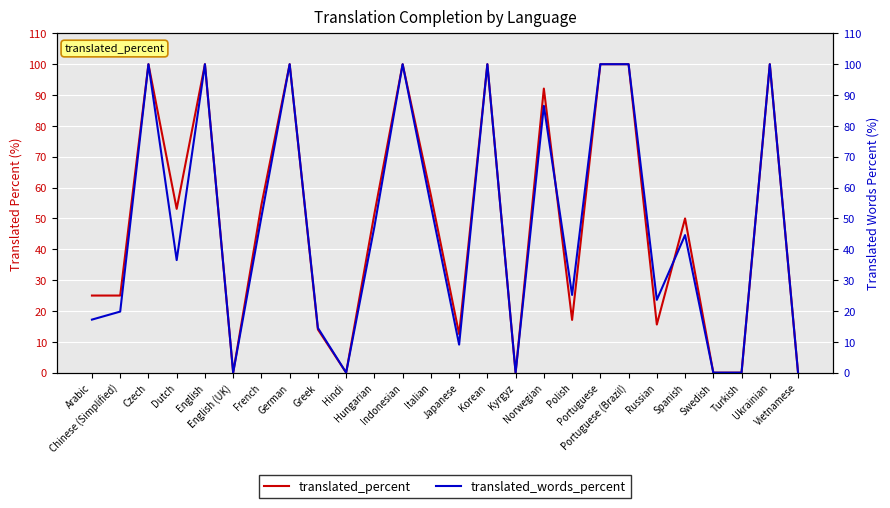

True or false: translated_words_percent has a value of 4.1 at Chinese (Simplified).

False